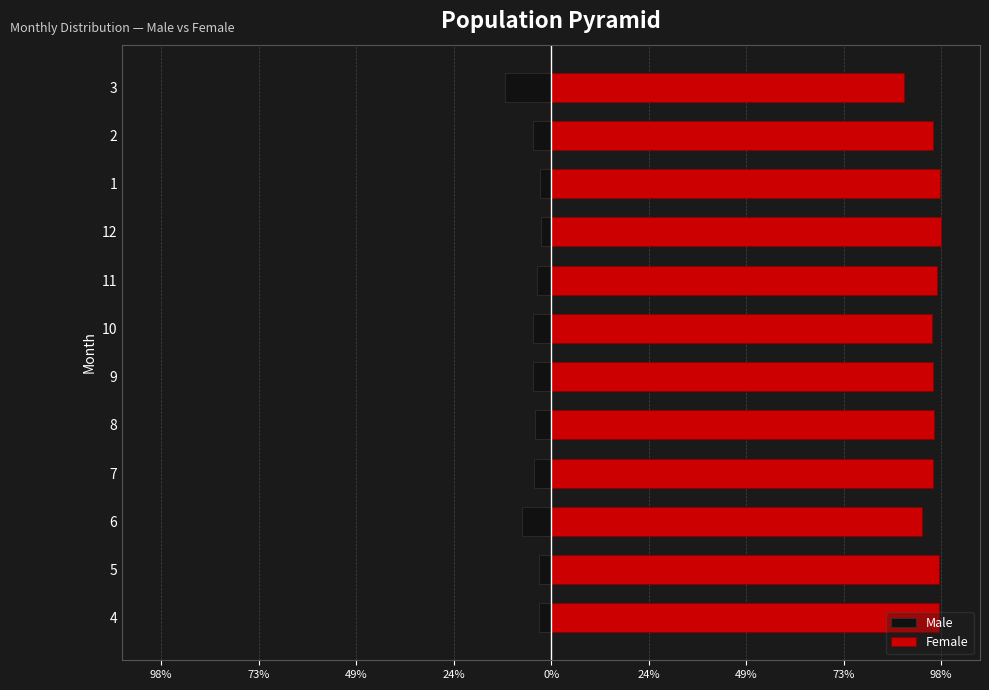

Rank the series by their average value, from highest to lowest.

Female, Male